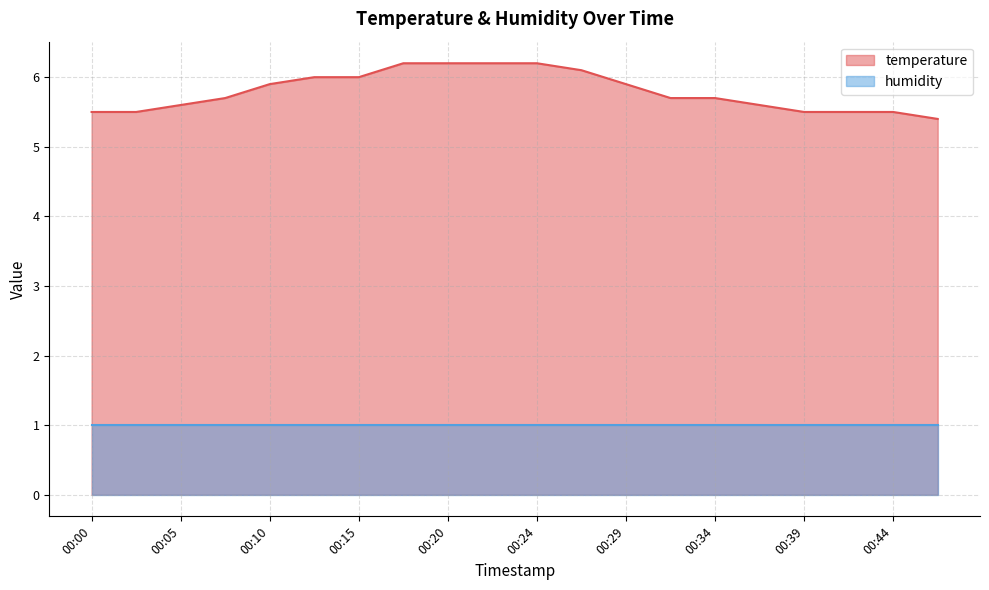

True or false: the data shows 3.1 at 00:46.

False